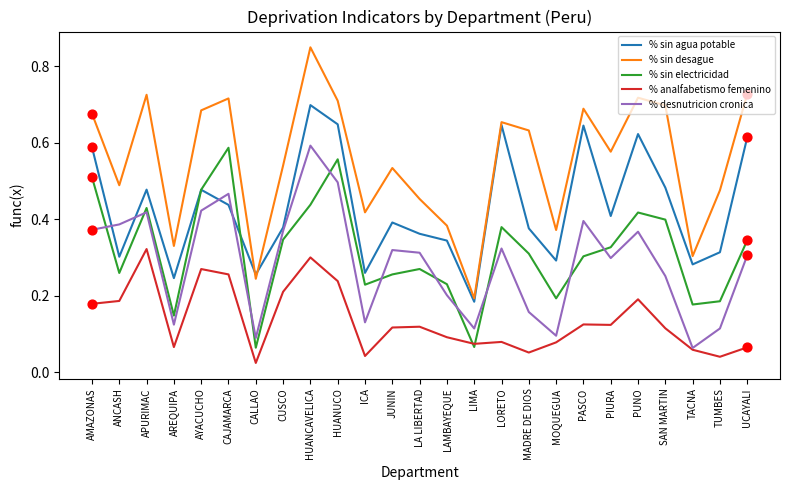

Which series changed the most between MOQUEGUA and PUNO?

% sin desague